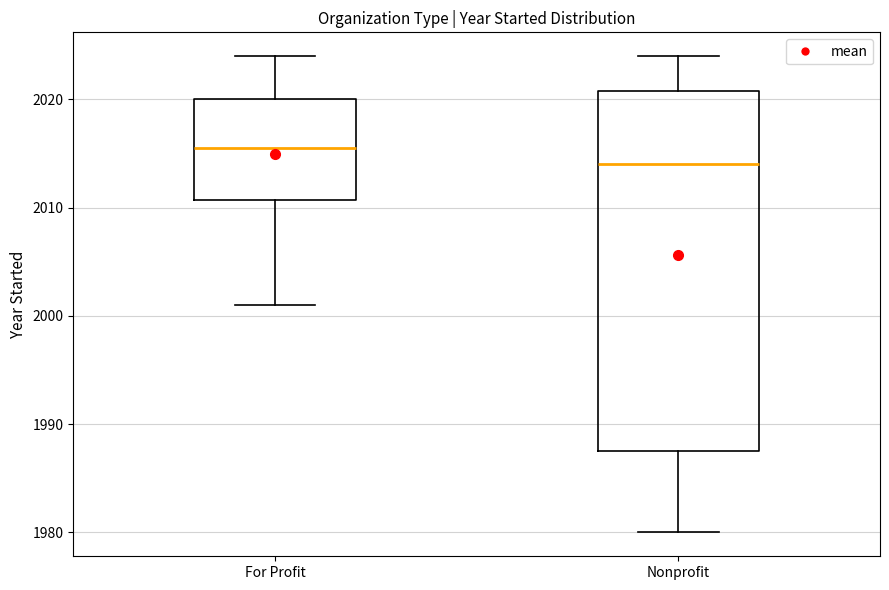

Which box's median line is the lowest?

Nonprofit